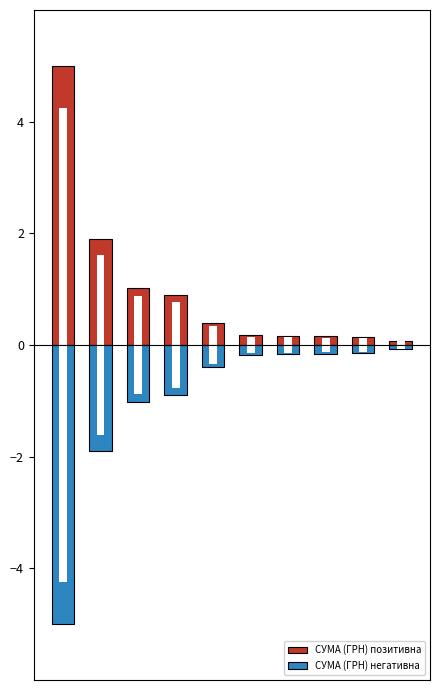

Between 3 and 8, which series saw the biggest shift?

СУМА (ГРН) позитивна